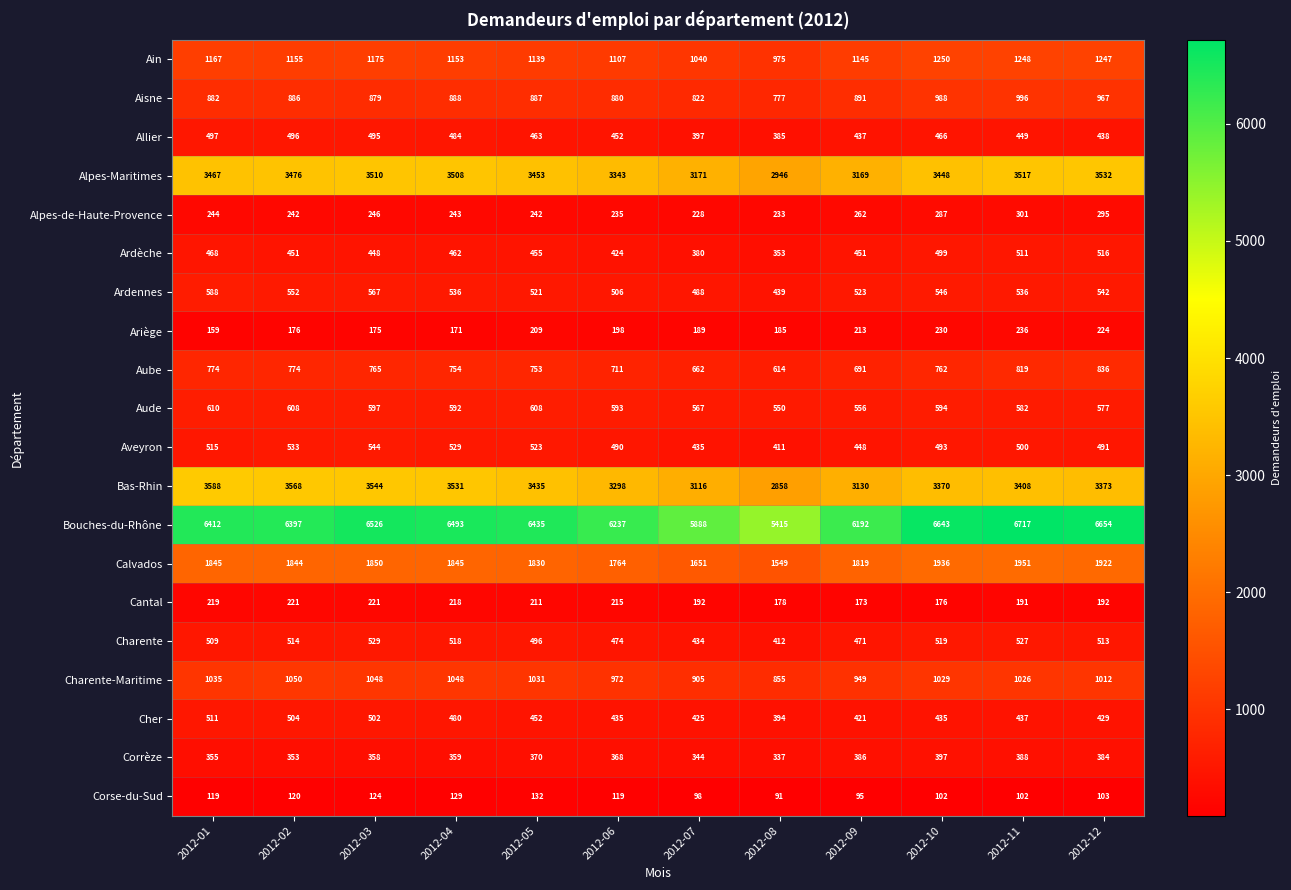

What is the difference between the maximum and second lowest values in the Alpes-Maritimes series?

363